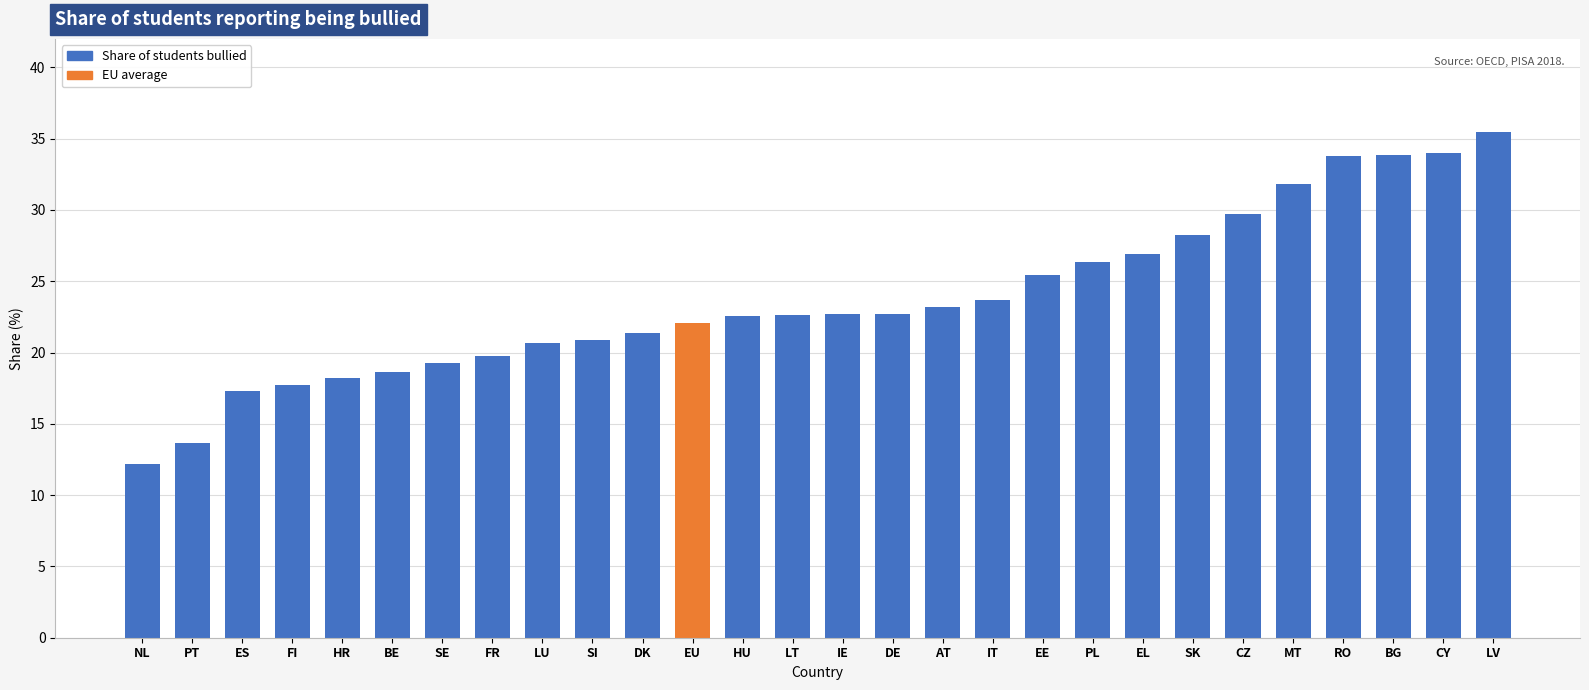

Between MT and DK, which is larger?

MT